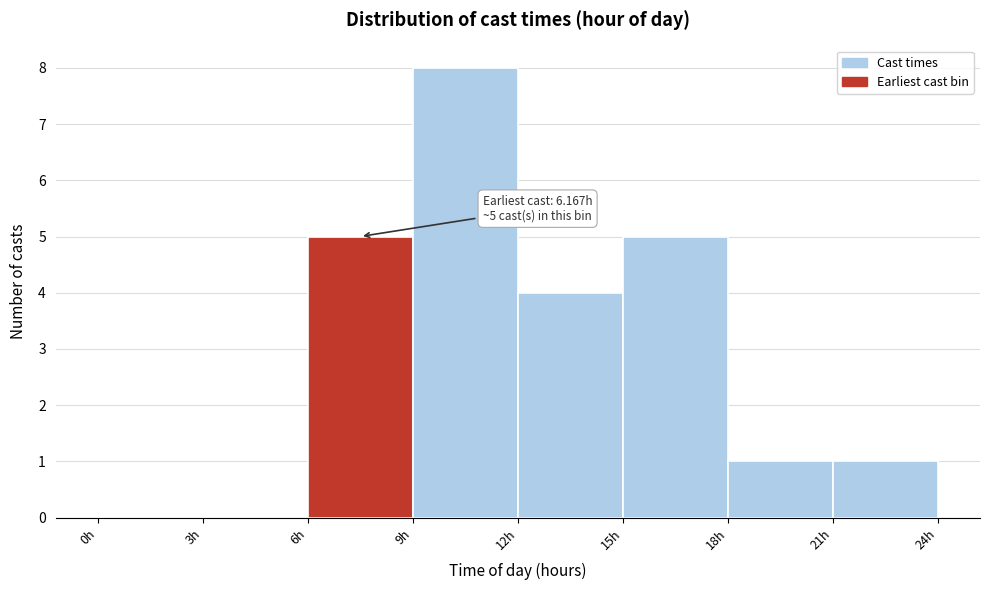

Which range on the x-axis has the tallest bar?

9 to 12